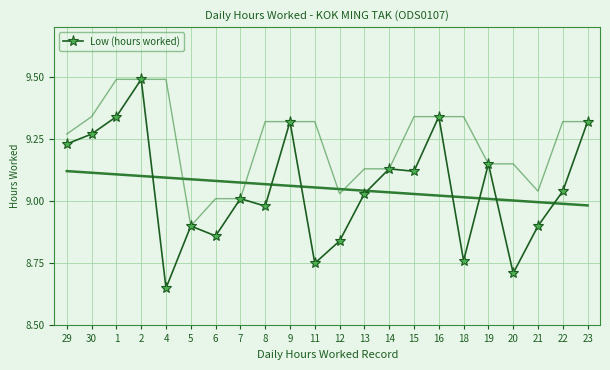

How many lines are shown in the chart?

1